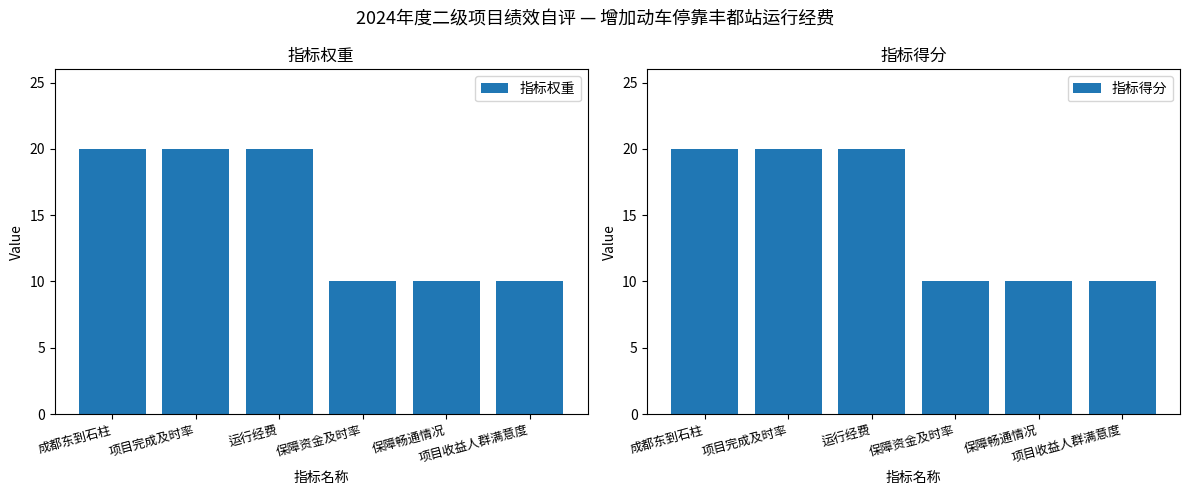

What is the difference between the second highest and second lowest values in the 指标权重 series?

10